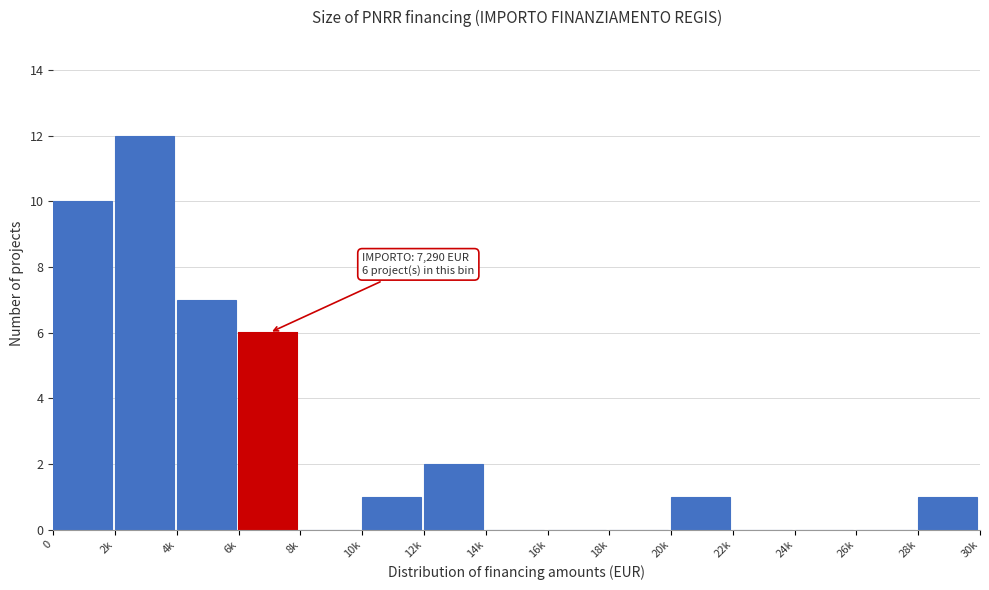

Reading right to left, transcribe all the data shown in this chart.

28k=1	26k=0	24k=0	22k=0	20k=1	18k=0	16k=0	14k=0	12k=2	10k=1	8k=0	6k=6	4k=7	2k=12	0=10